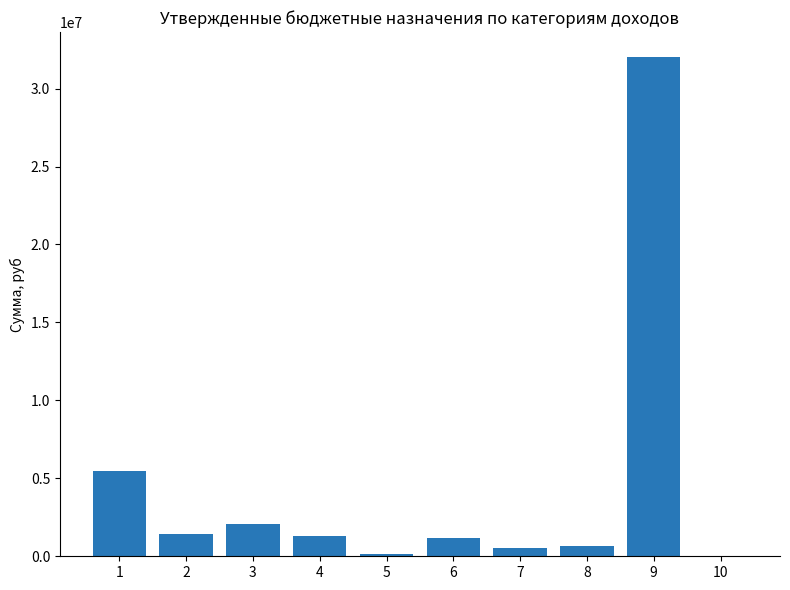

What is the sum of all values?

44752177.9